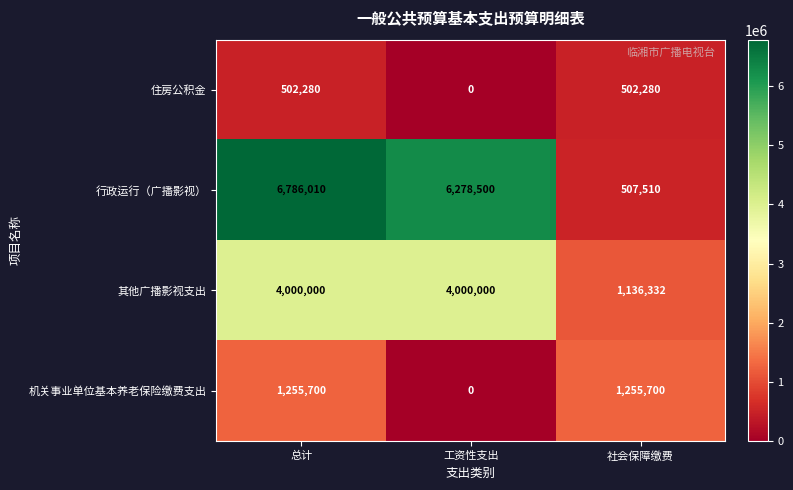

What is the total value across all series at 工资性支出?

10278500